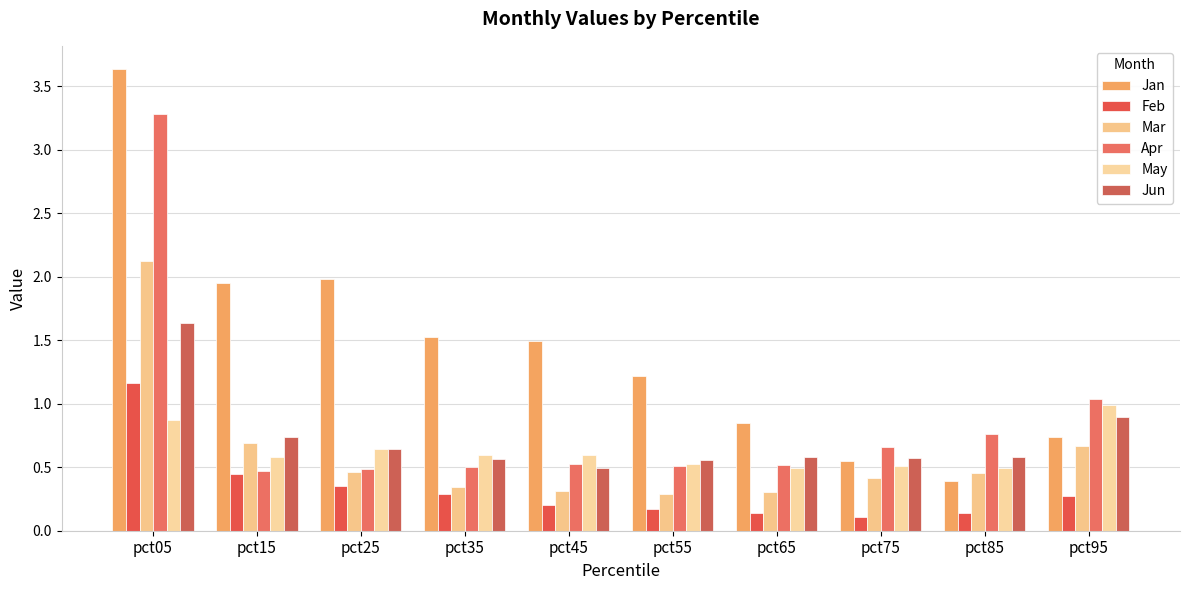

How many series are shown in this chart?

6